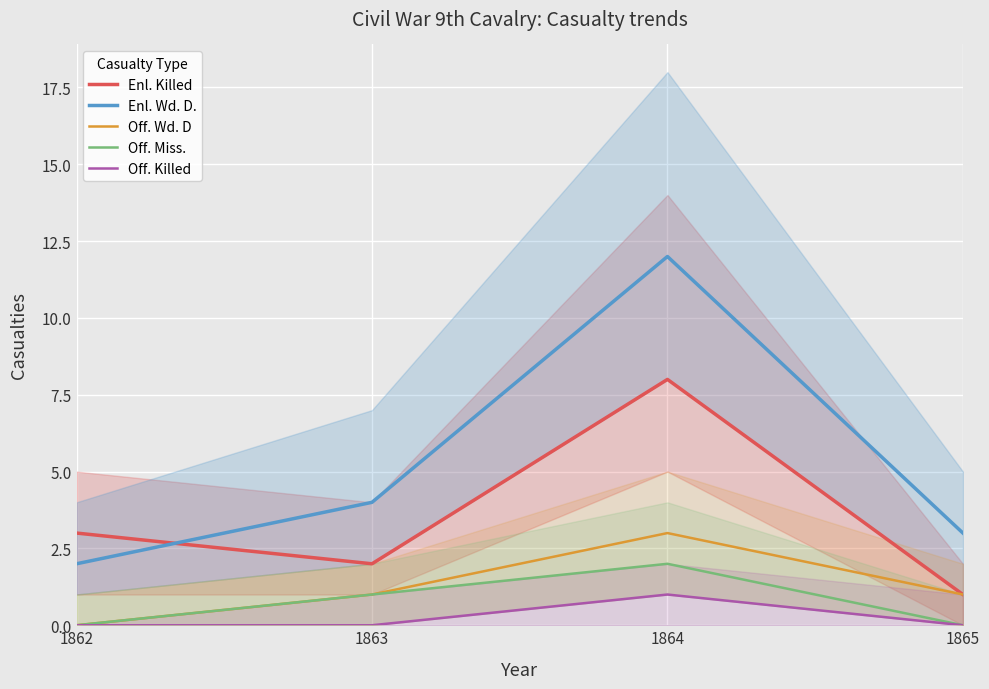

At which label does Off. Killed reach its minimum?

1862